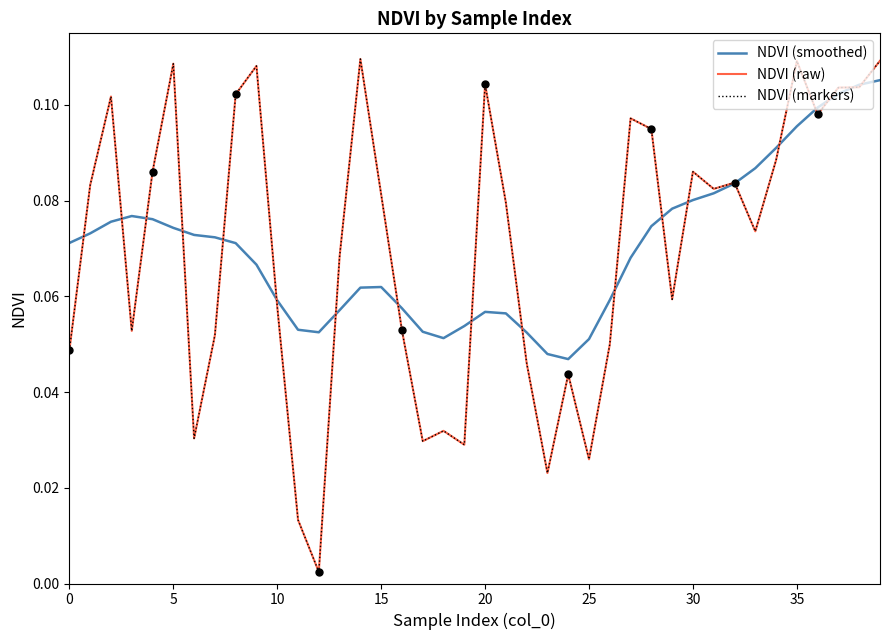

What is the total value across all series at 31?

0.2